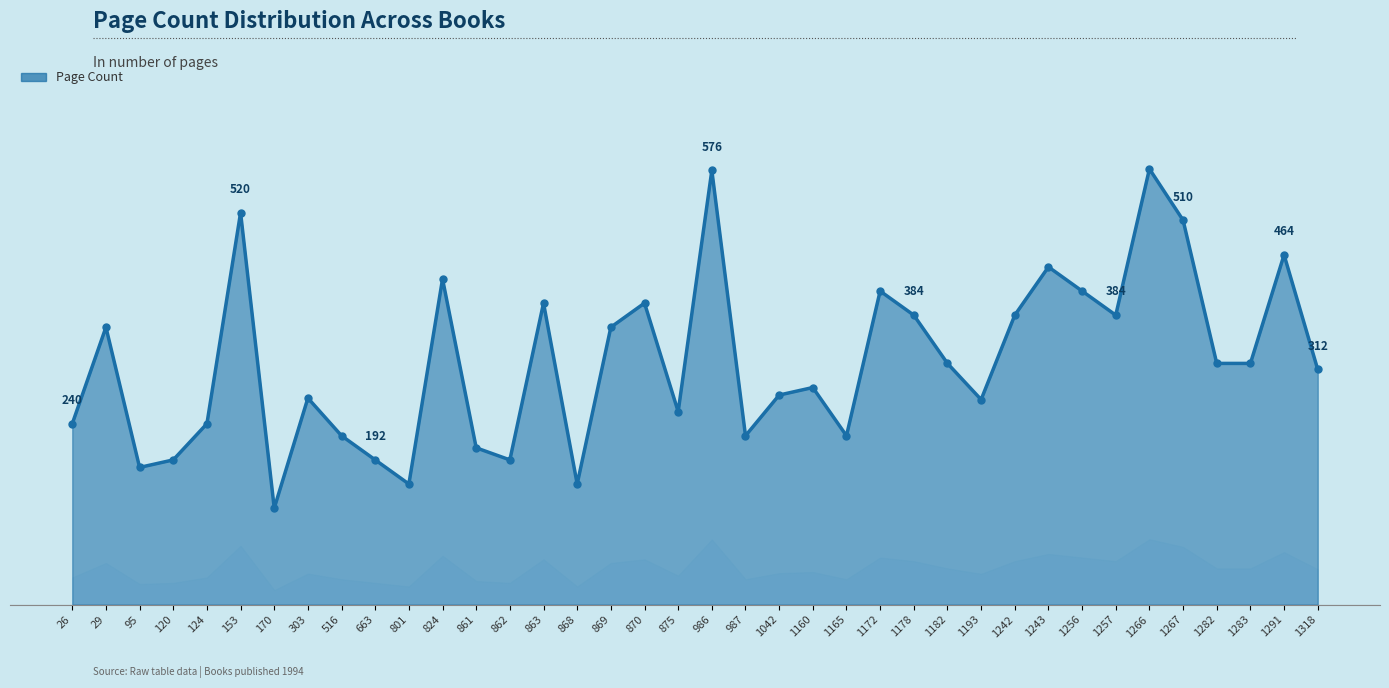

List the labels in order of value, largest first.

1266, 986, 153, 1267, 1291, 1243, 824, 1172, 1256, 863, 870, 1178, 1242, 1257, 29, 869, 1182, 1282, 1283, 1318, 1160, 1042, 303, 1193, 875, 26, 124, 516, 987, 1165, 861, 120, 663, 862, 95, 801, 868, 170